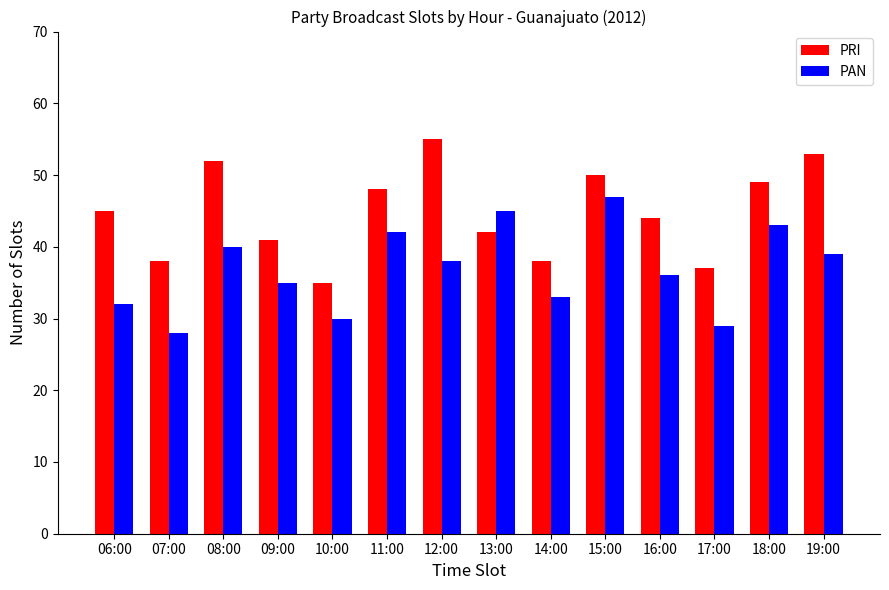

What is the approximate value of PRI at 19:00?

53